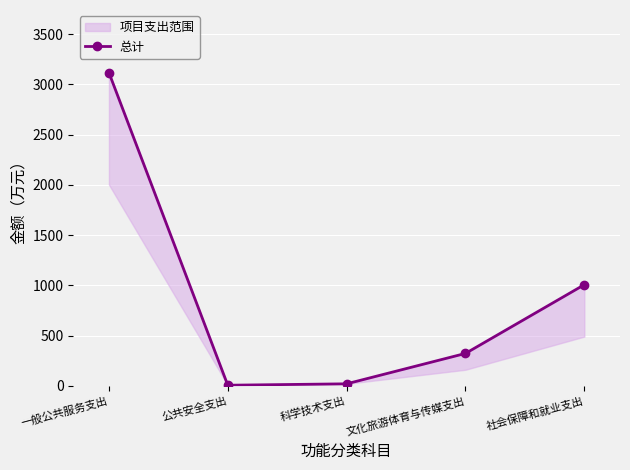

True or false: the data has more than 2 interior local peaks.

False